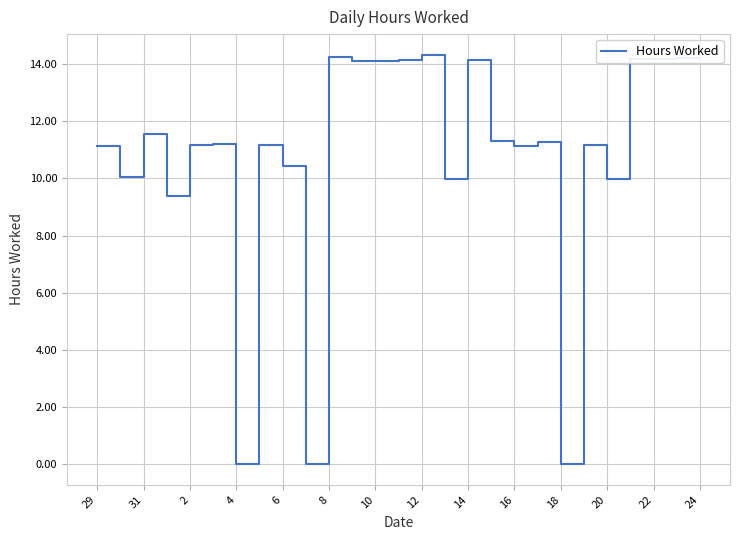

What is the difference between the maximum and minimum values?

14.3